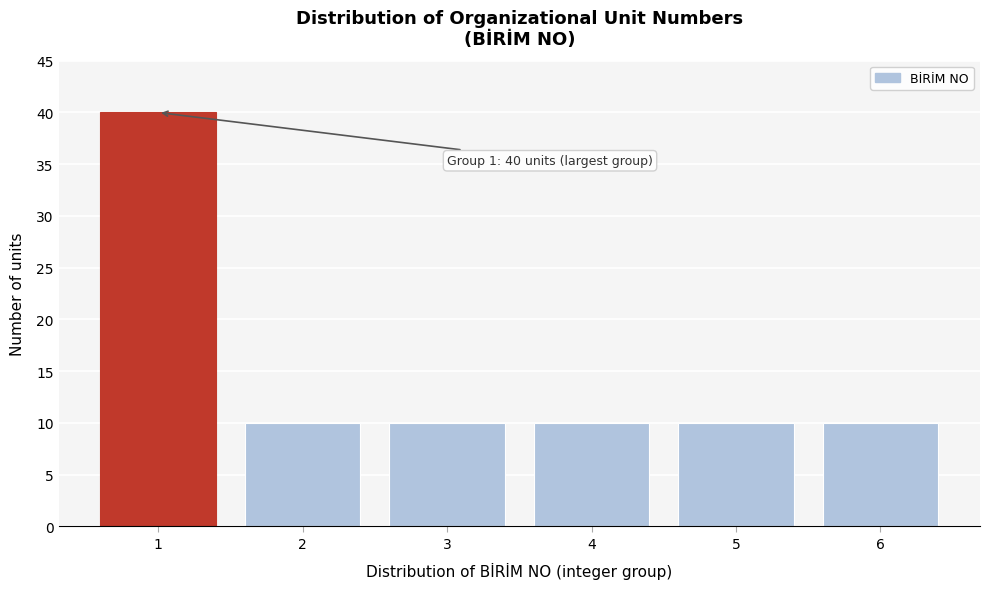

Reading right to left, list all the values displayed in this chart.

6=10	5=10	4=10	3=10	2=10	1=40